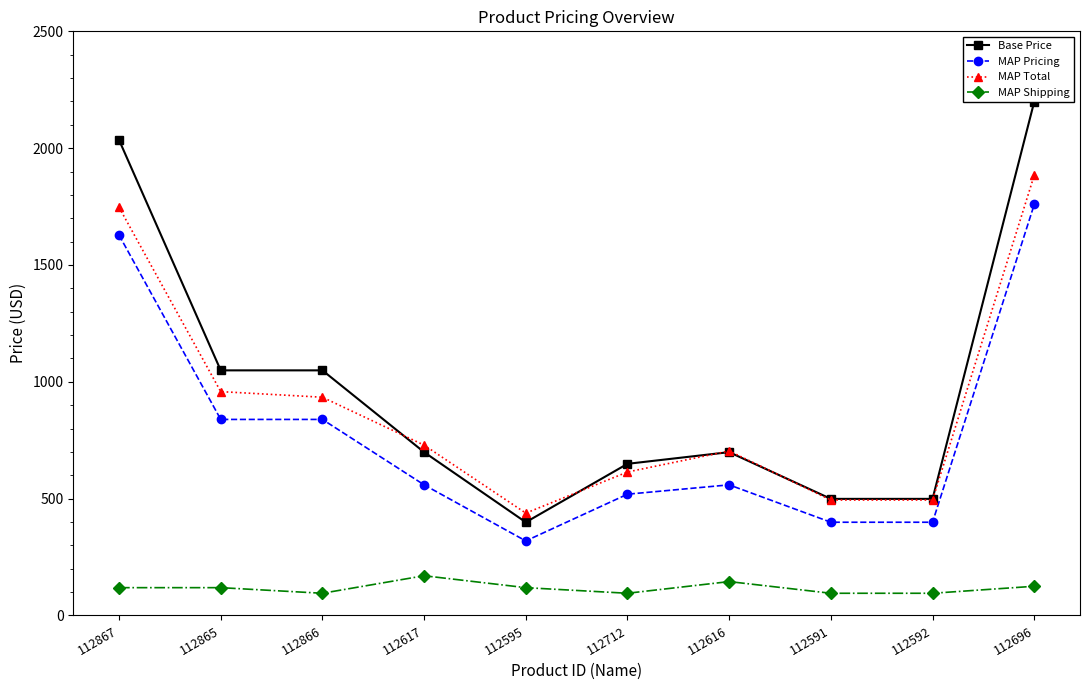

Rank the series at 112865 from highest to lowest value.

Base Price, MAP Total, MAP Pricing, MAP Shipping